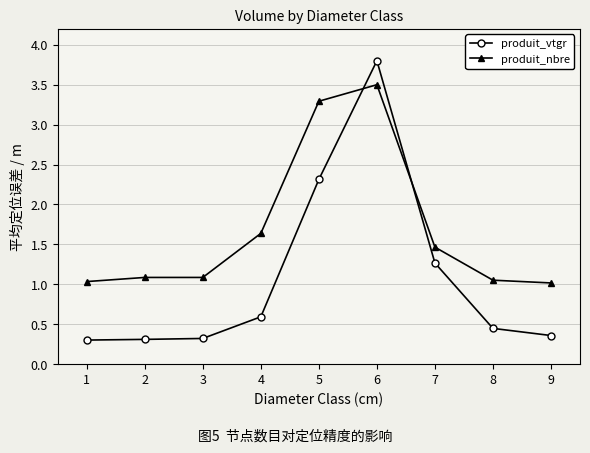

What is the difference between the second highest and minimum values in the produit_nbre series?

2.3